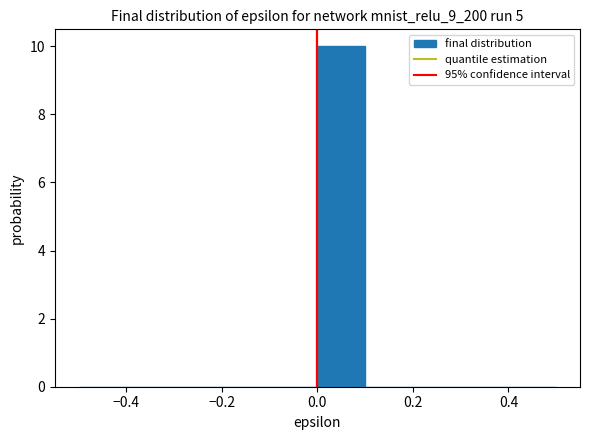

Which range on the x-axis has the tallest bar?

0.0 to 0.1